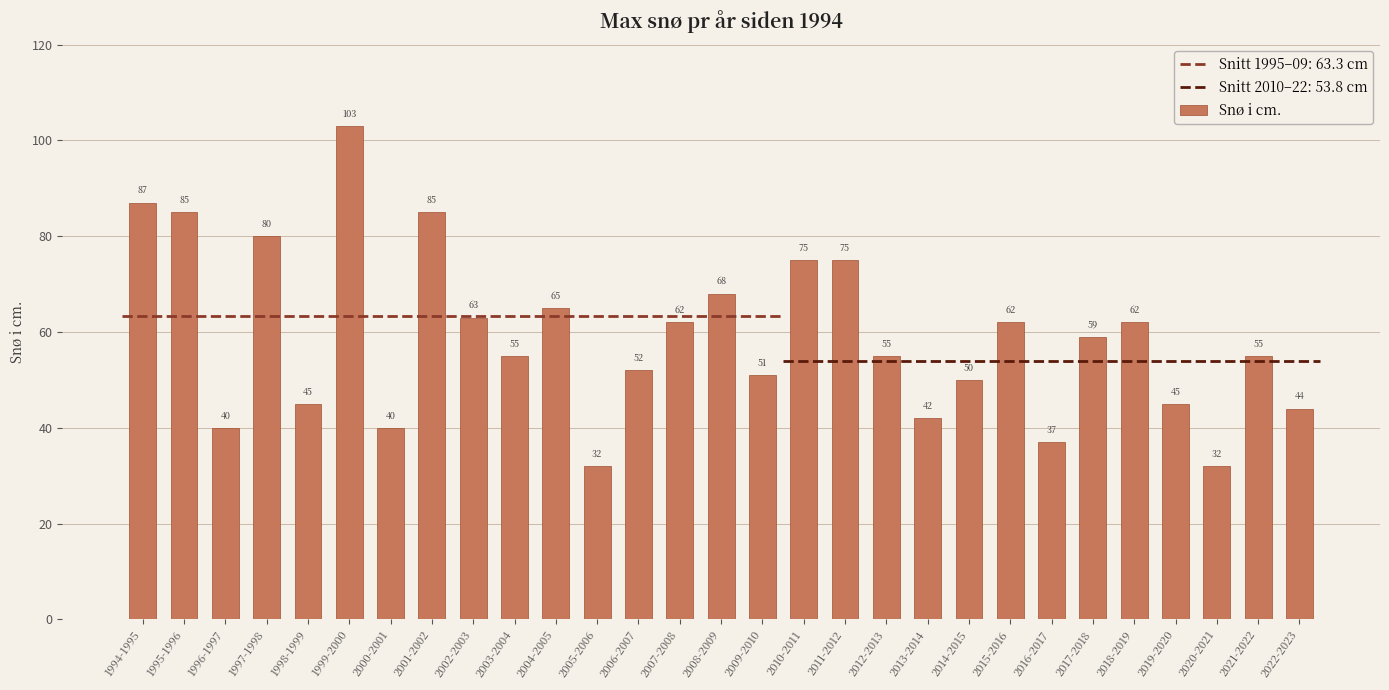

Reading right to left, extract all data points from this chart.

44	55	32	45	62	59	37	62	50	42	55	75	75	51	68	62	52	32	65	55	63	85	40	103	45	80	40	85	87